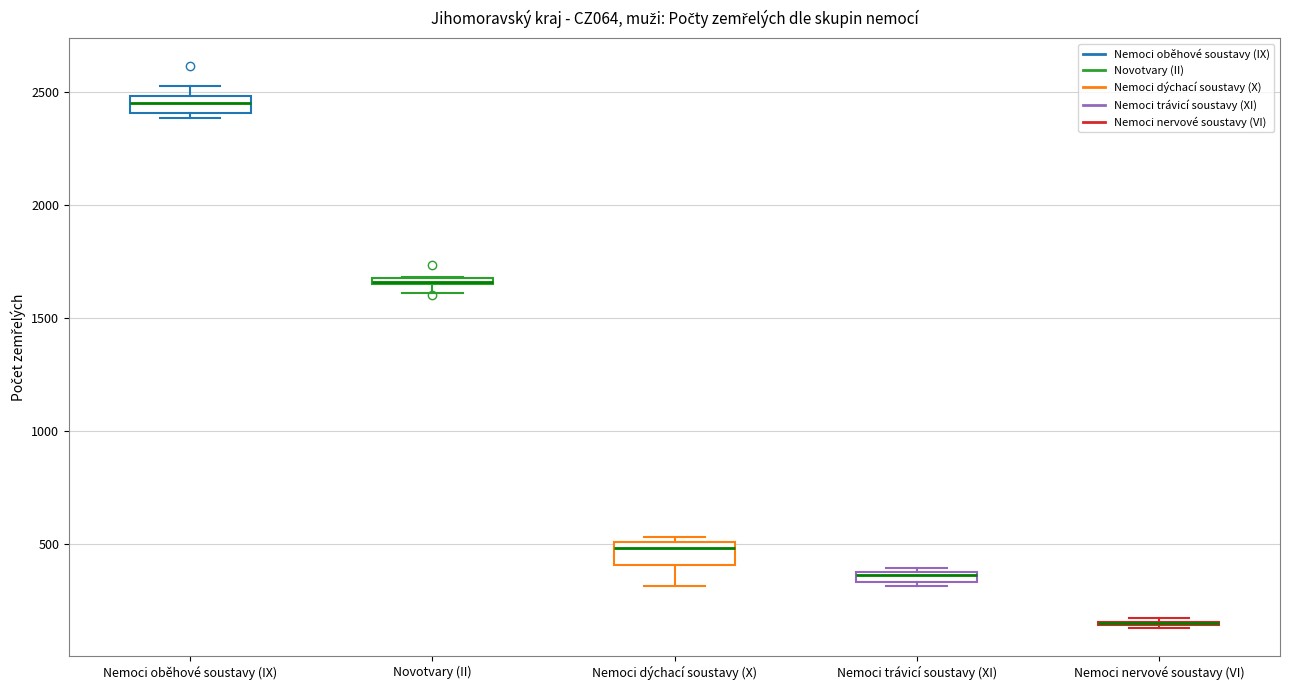

Where is the lower edge of the box for Nemoci dýchací soustavy (X) on the y-axis? The values are not printed on the chart, so give them approximately, as read against the axis.

400